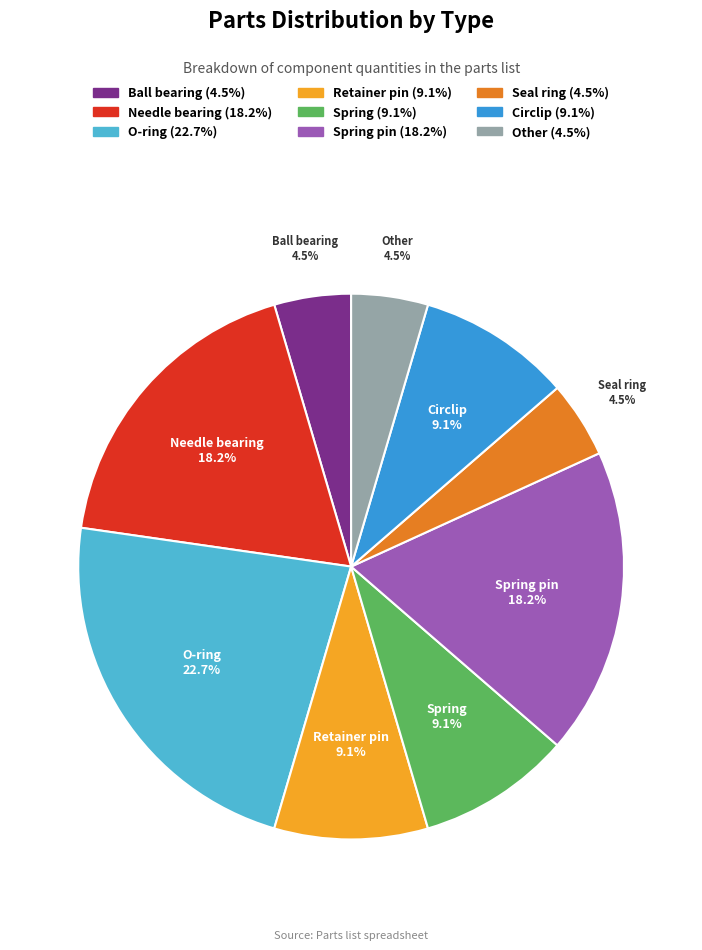

Is there any slice that represents more than half of the pie?

No